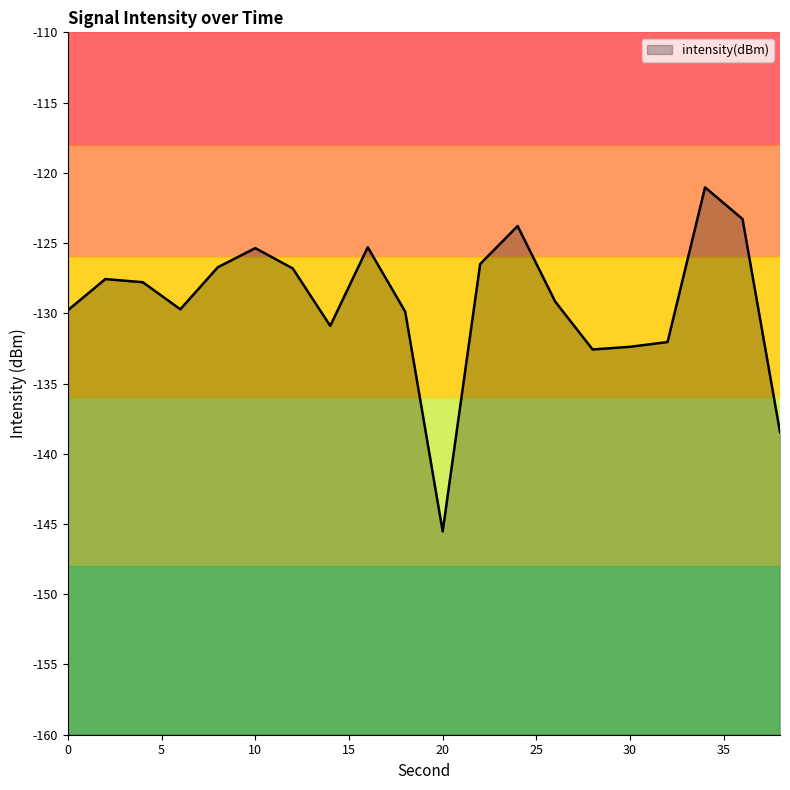

Reading left to right, extract all data points from this chart.

-129.8	-127.6	-127.8	-129.7	-126.7	-125.4	-126.8	-130.9	-125.3	-129.9	-145.5	-126.5	-123.8	-129.2	-132.6	-132.4	-132.0	-121.0	-123.3	-138.5